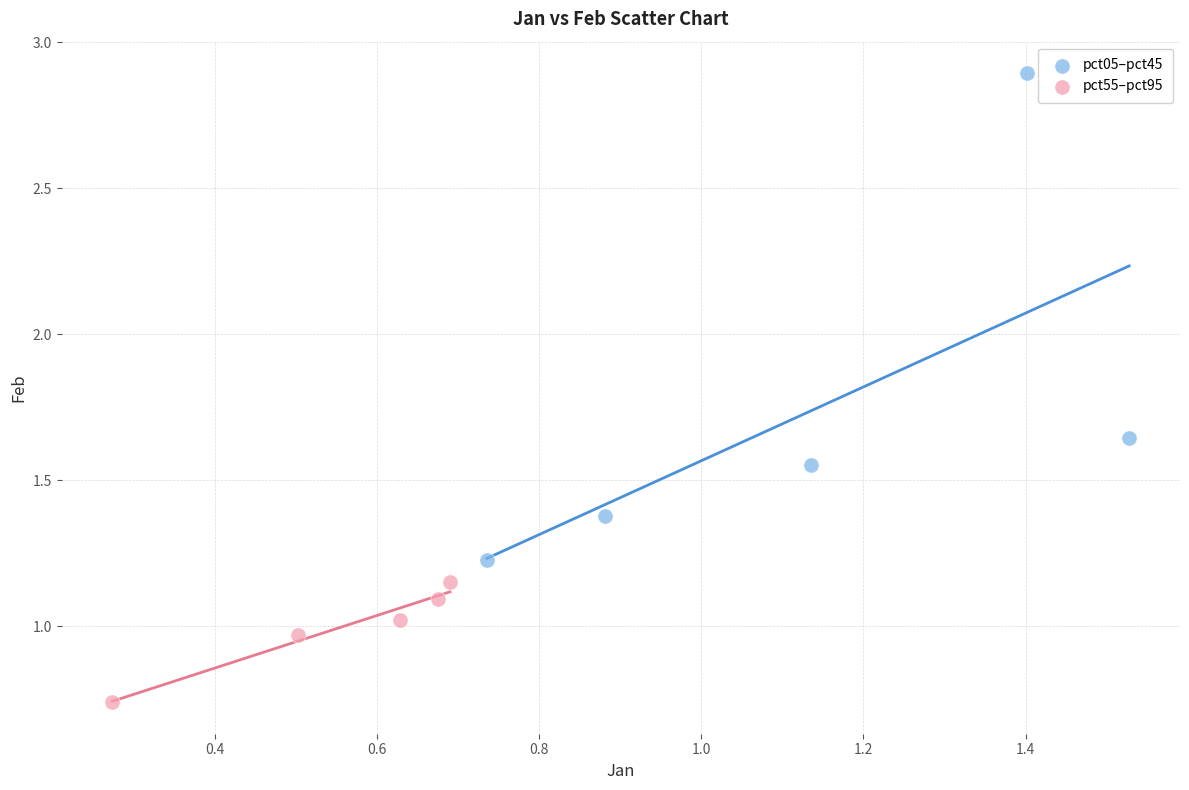

Which series has the largest Y range (max minus min)?

pct05–pct45